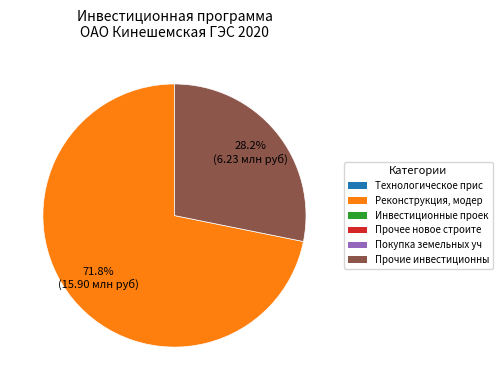

Does any single category account for the majority?

Yes